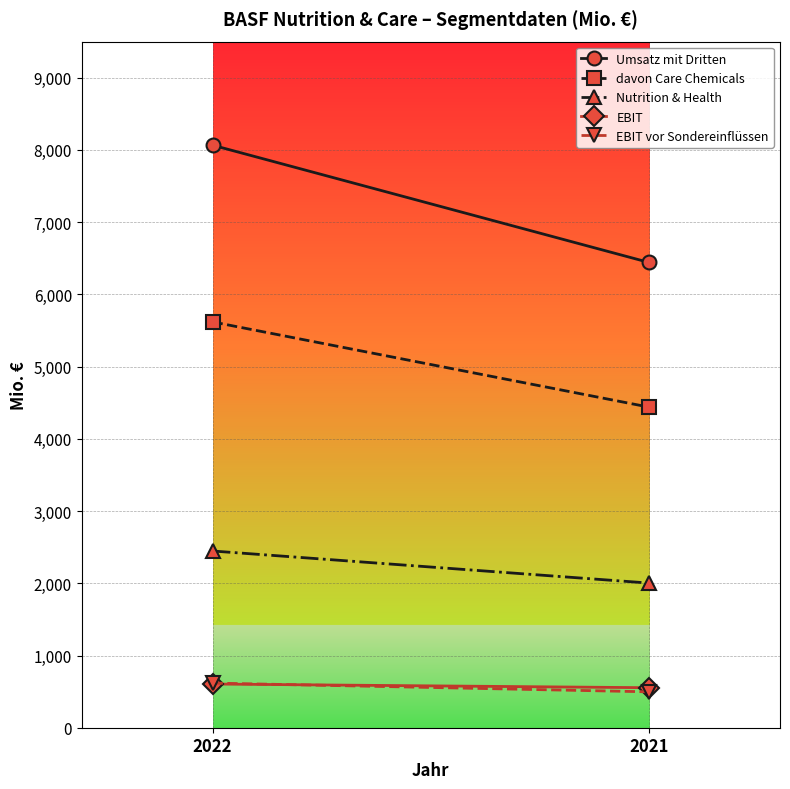

How many distinct data groups are displayed?

5